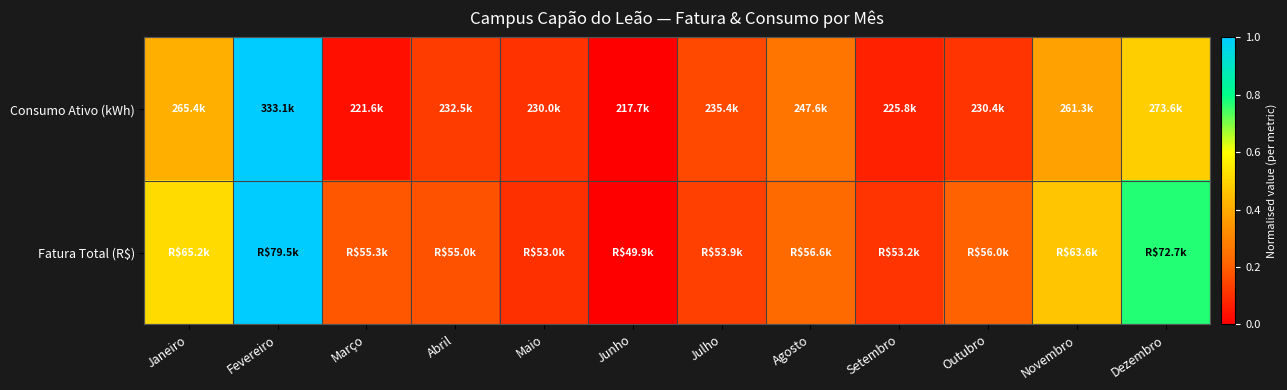

At Dezembro, list the series in order from smallest to largest.

Consumo Ativo (kWh), Fatura Total (R$)